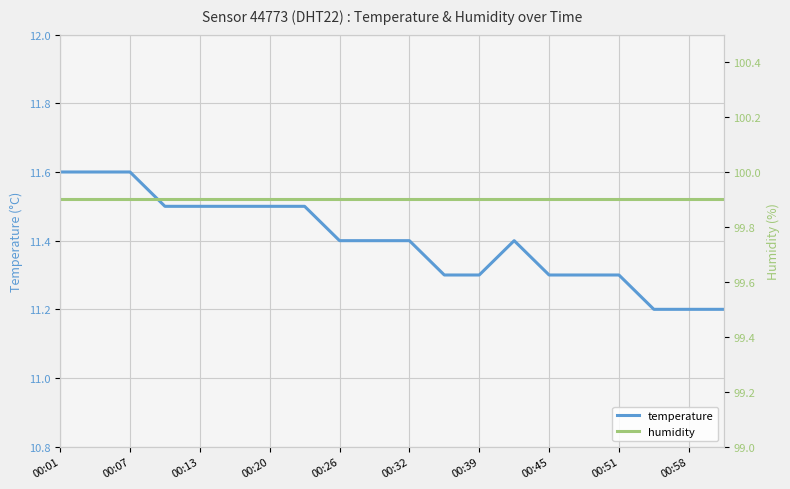

What is the difference between the maximum and minimum values in the temperature series?

0.4